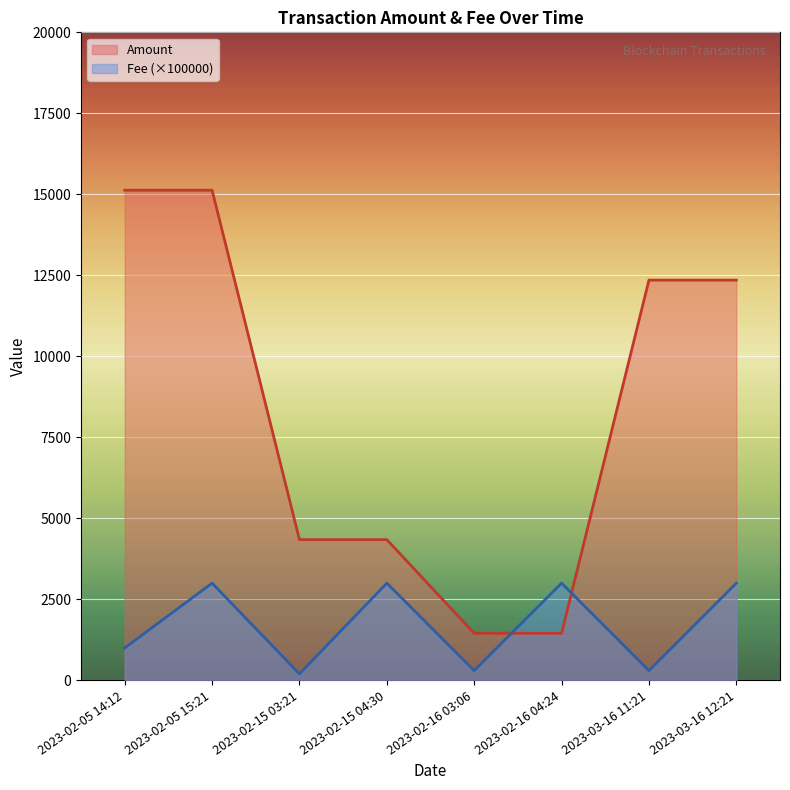

Rank the series by their average value, from highest to lowest.

Amount, Fee (×100000)